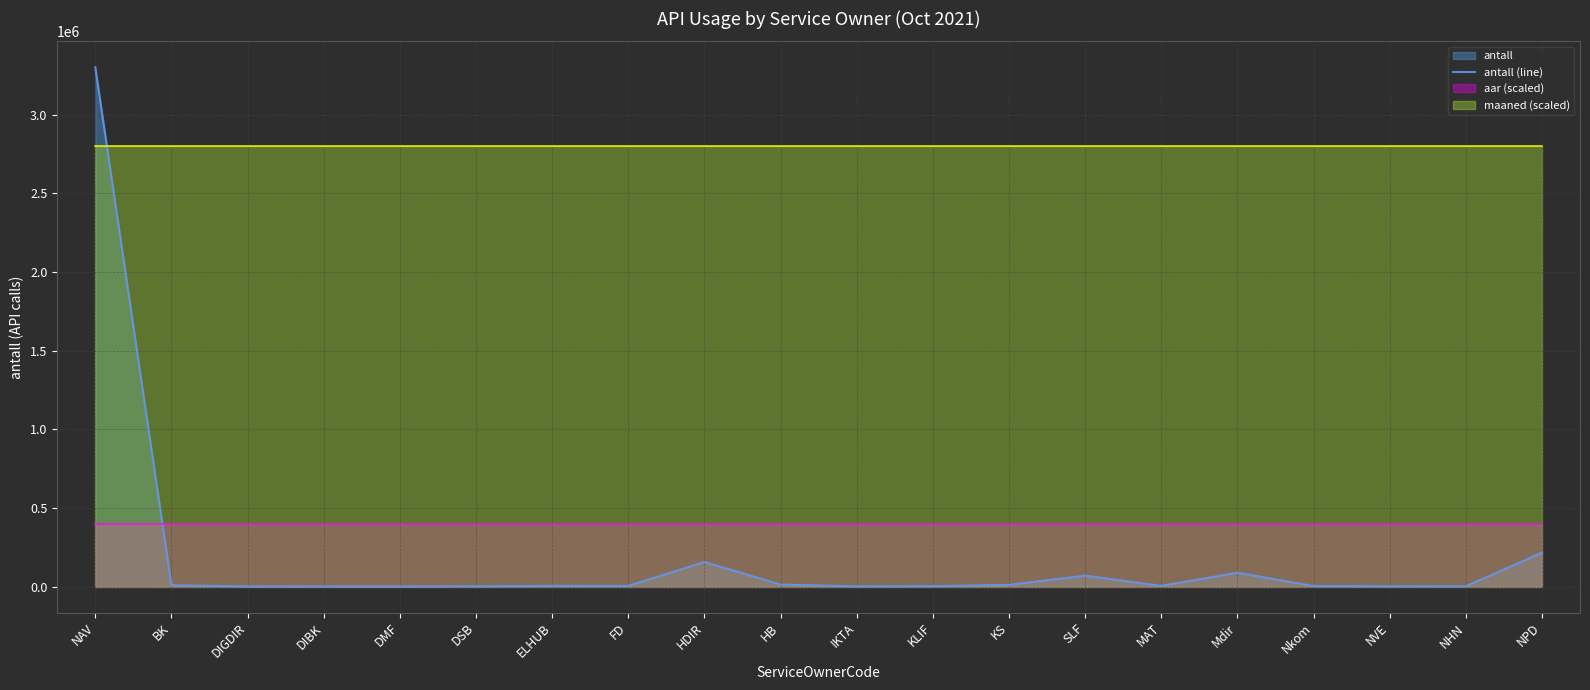

Where is the data nearest to the value 1650988?

NPD